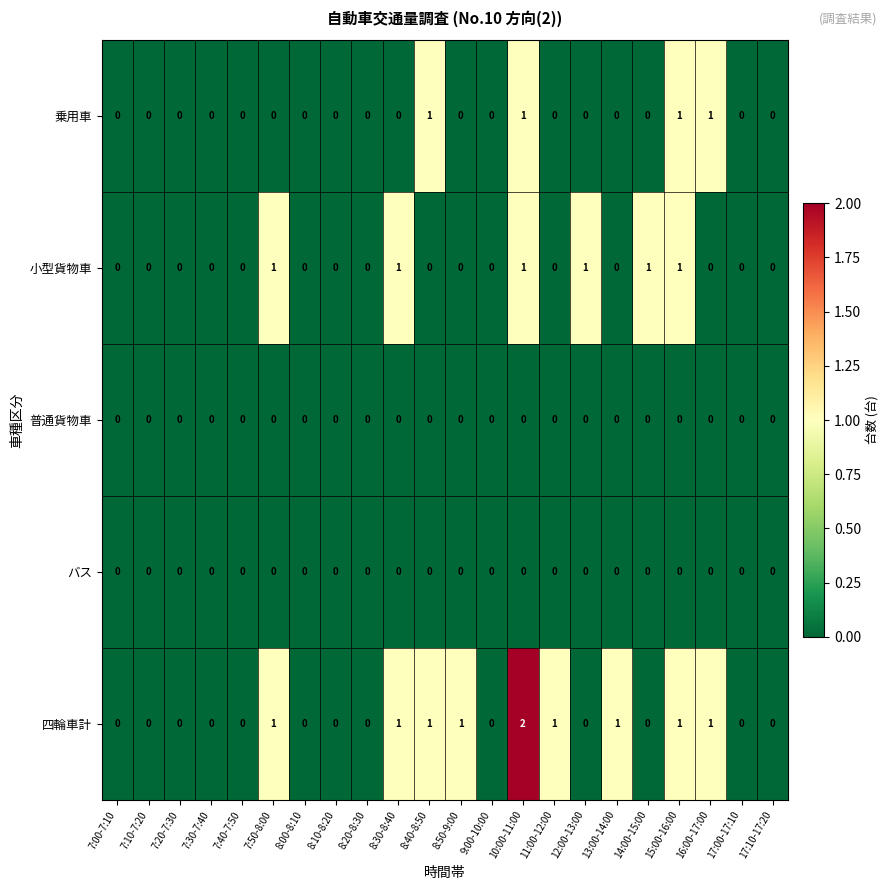

Is it true that 小型貨物車 equals -1 at 8:50-9:00?

False